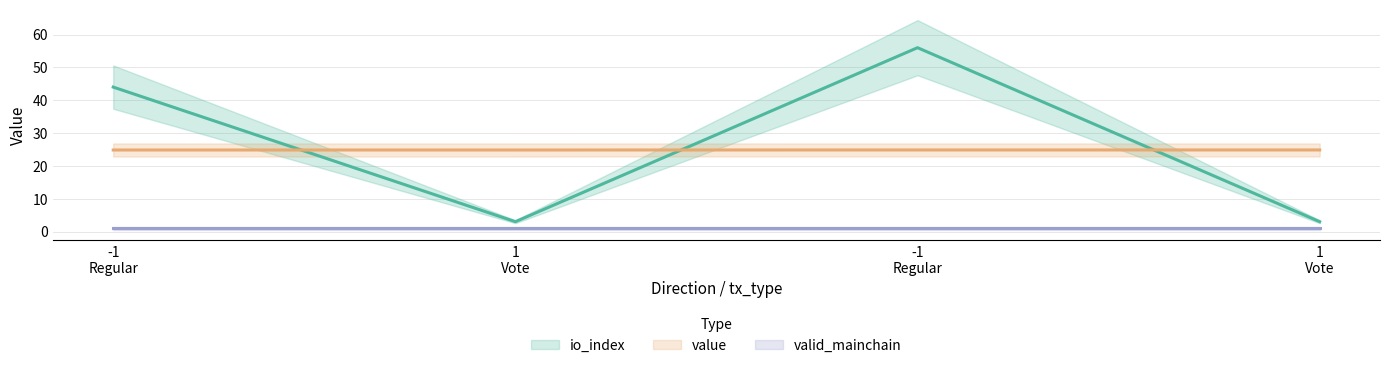

What is the difference between the second highest and minimum values in the io_index series?

41.0